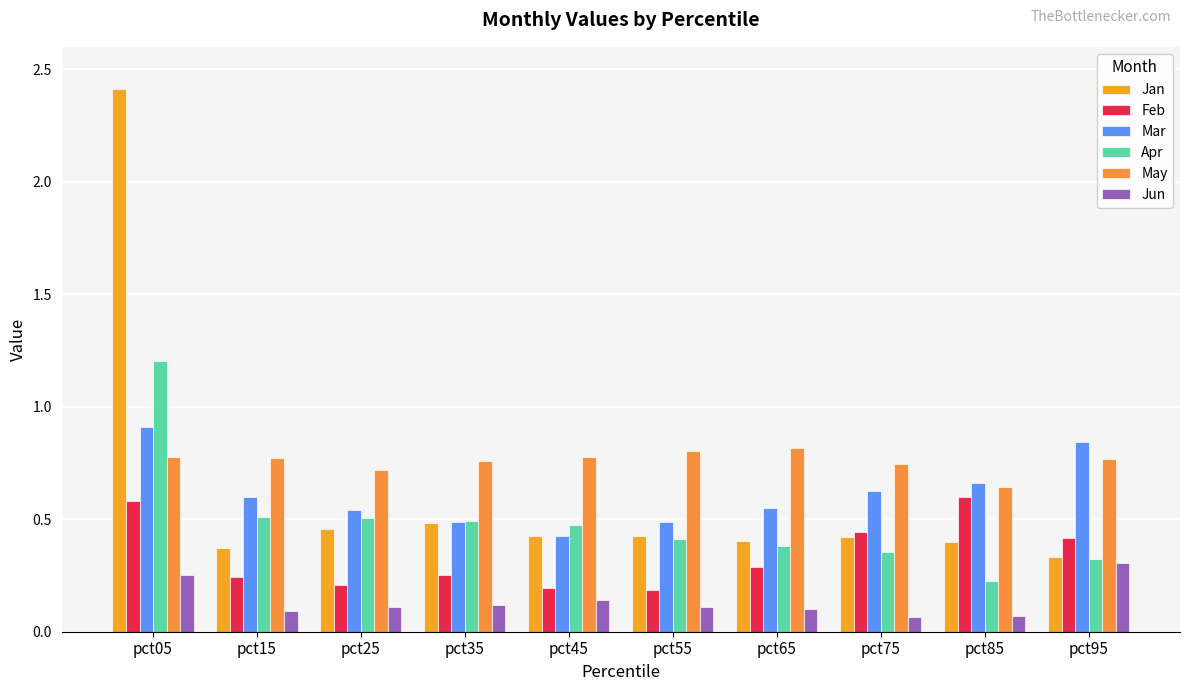

Which series has the widest spread of values?

Jan